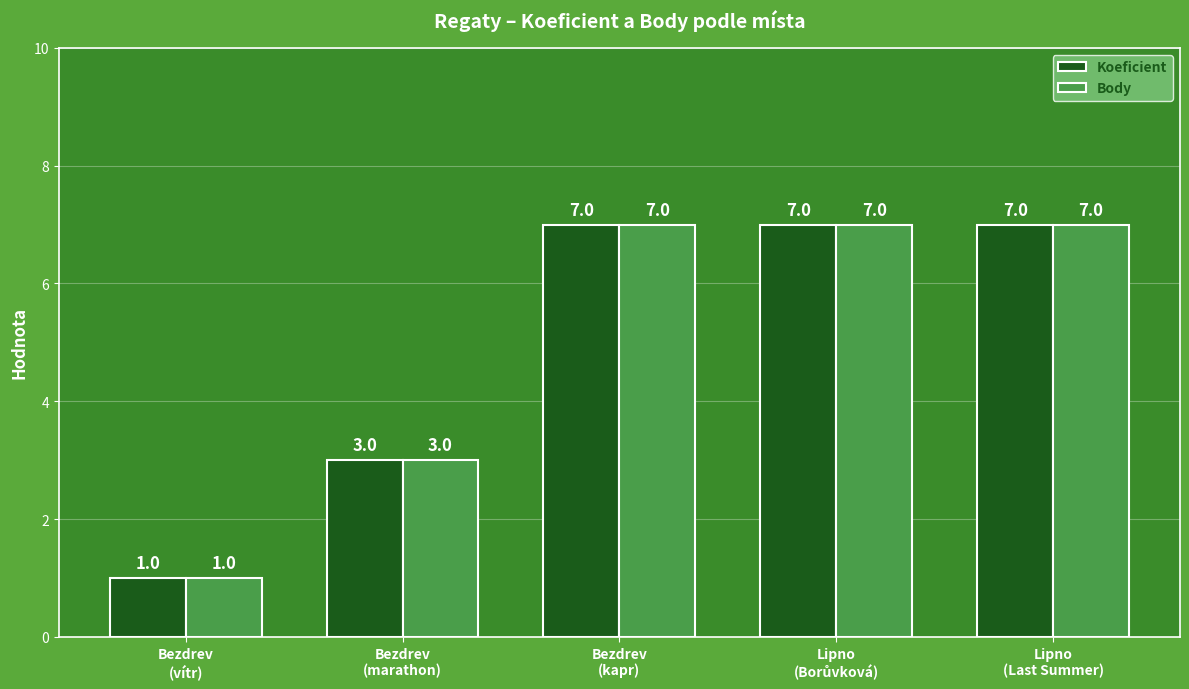

At how many categories does at least one series exceed 4?

3